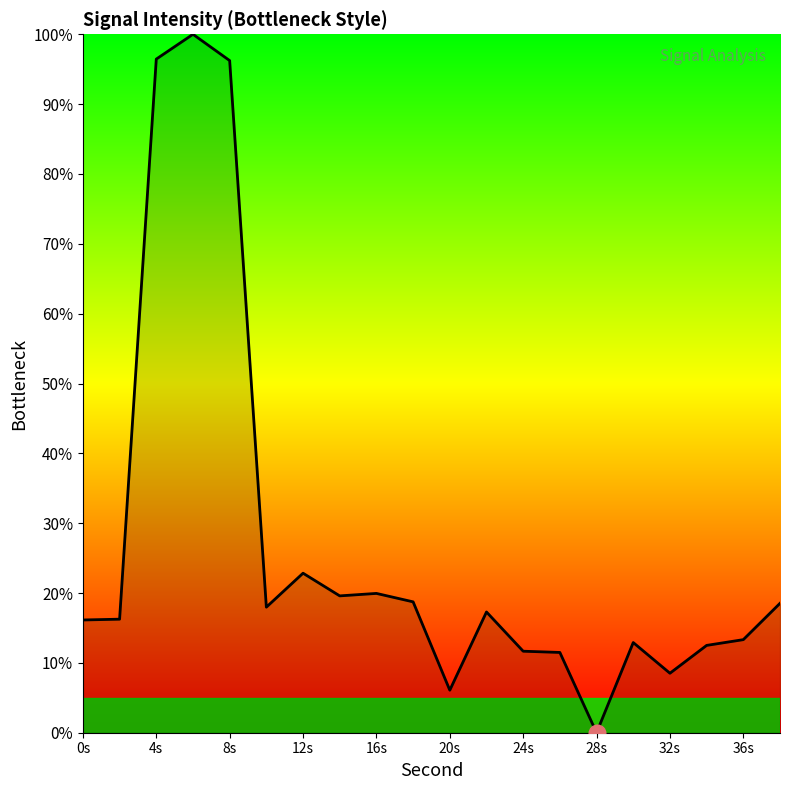

What is the average value?

26.8